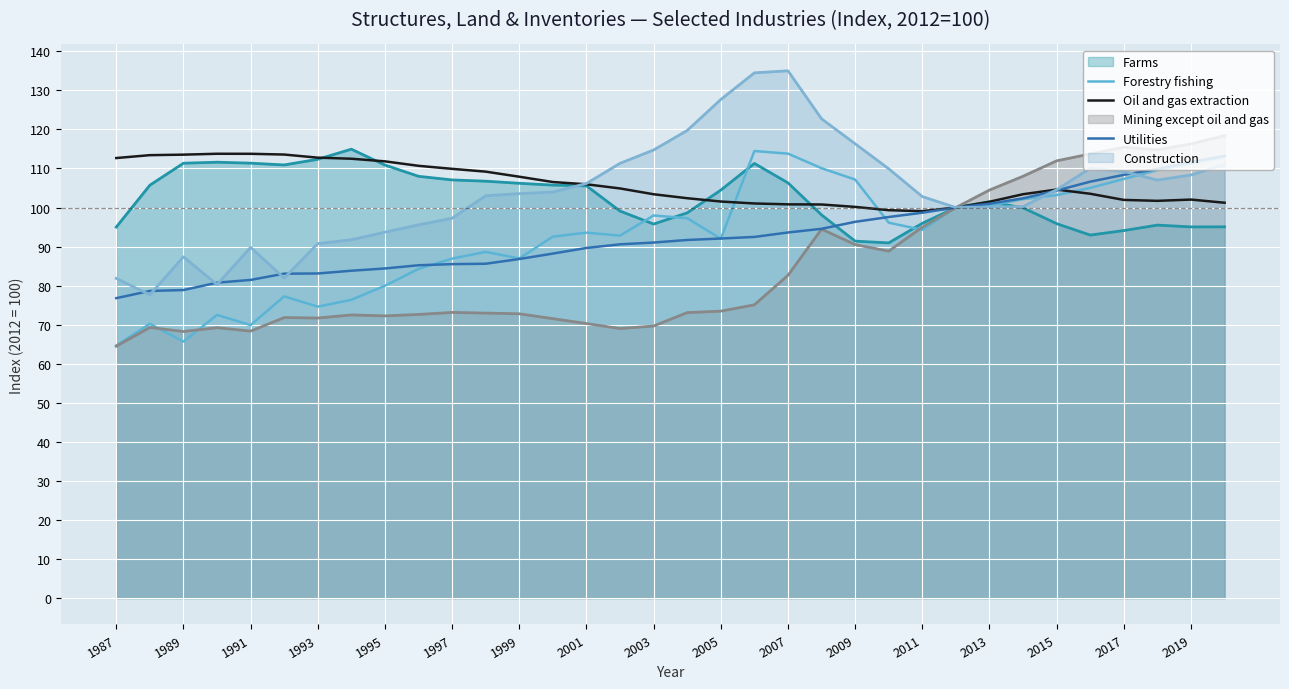

Which series has the largest total across all categories?

Oil and gas extraction